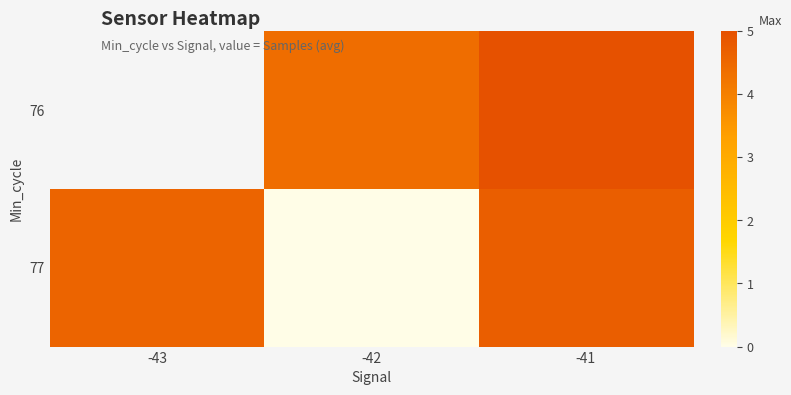

List the series in order of their overall mean, highest first.

76, 77